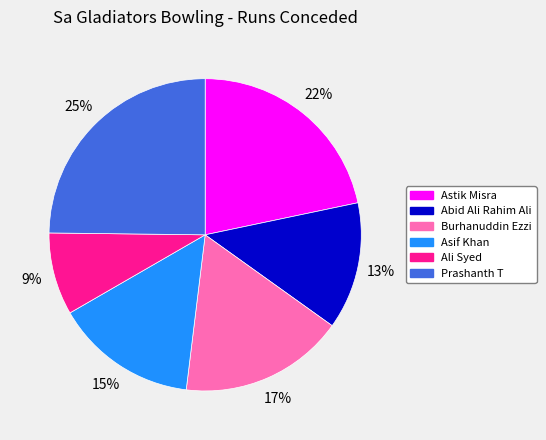

How many slices are in this pie chart?

6